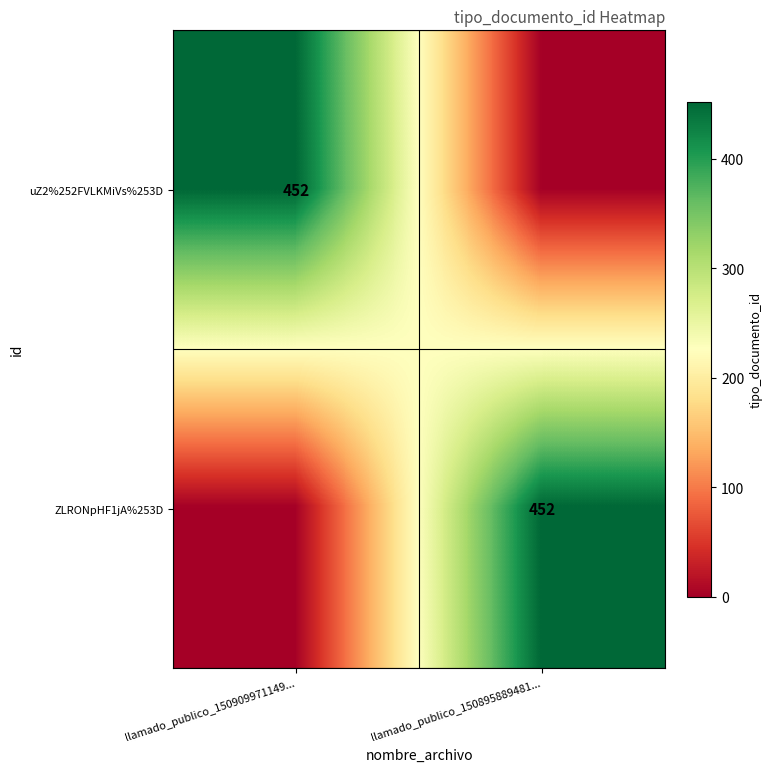

Which category has the highest value across all series?

llamado_publico_150909971149...